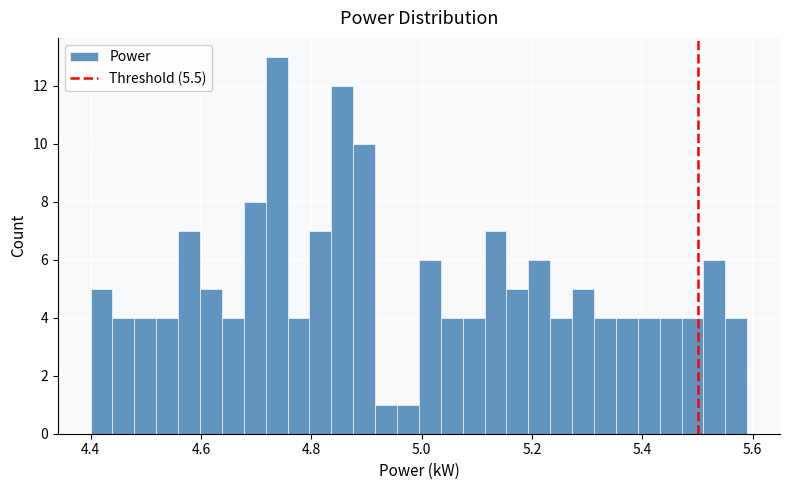

Read against the x-axis, roughly where is the centre of the tallest bar?

4.74